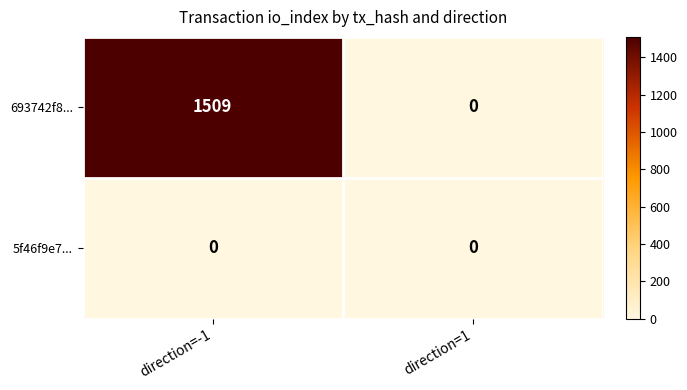

How many distinct data groups are displayed?

2